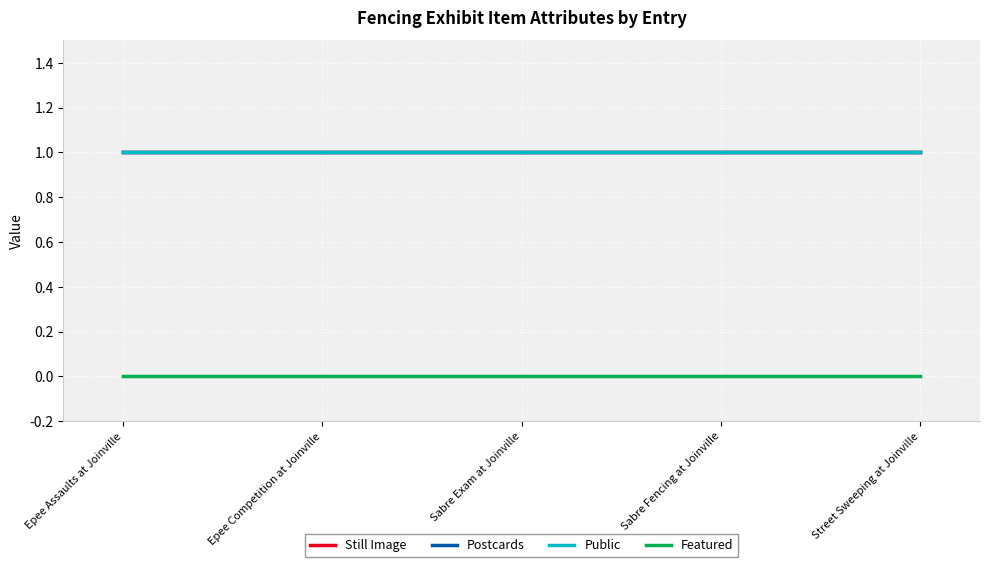

What is the greatest value displayed?

1